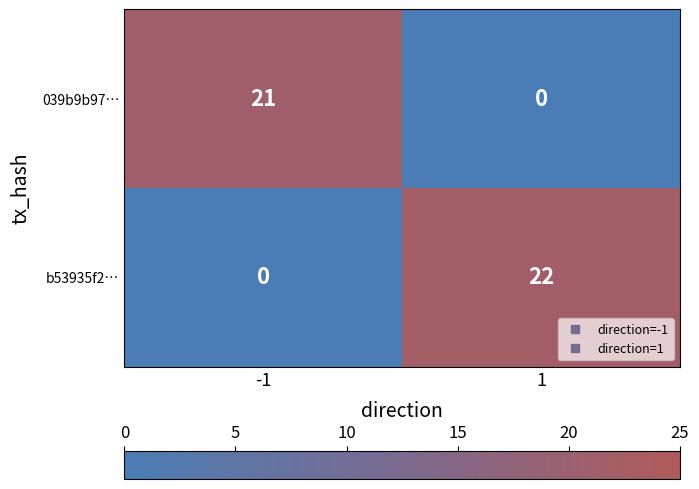

Reading left to right, list all the values displayed in this chart.

039b9b97…: -1=21	1=0
b53935f2…: -1=0	1=22